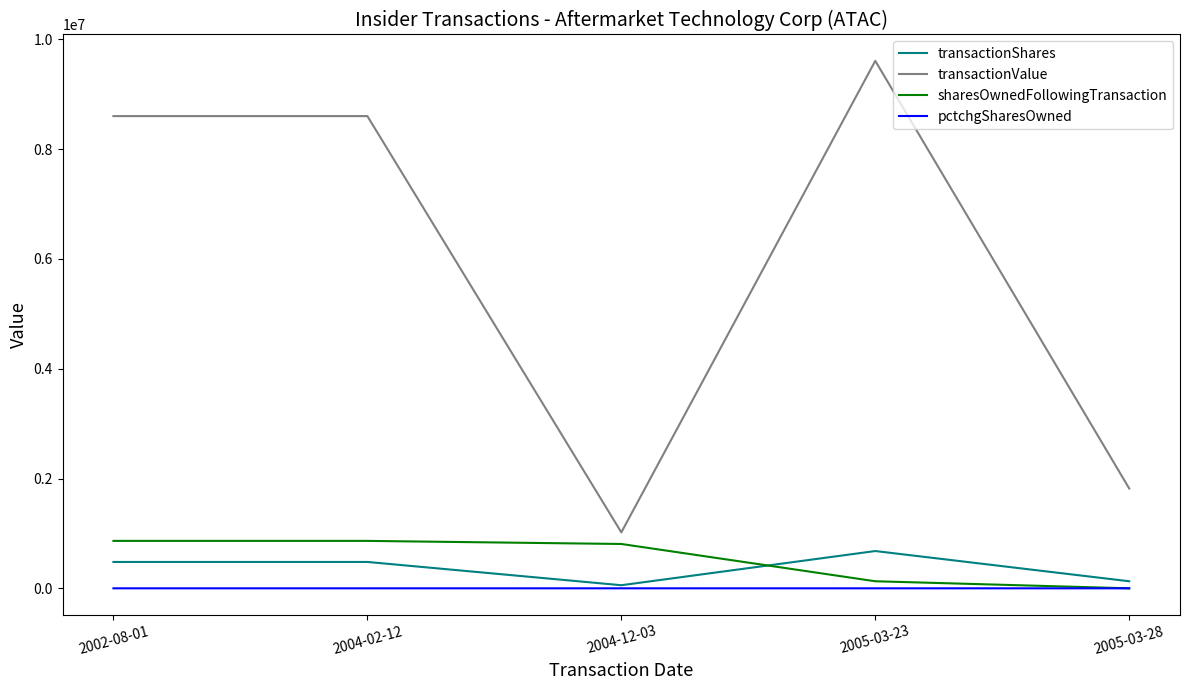

True or false: transactionShares and transactionValue intersect in this chart.

False